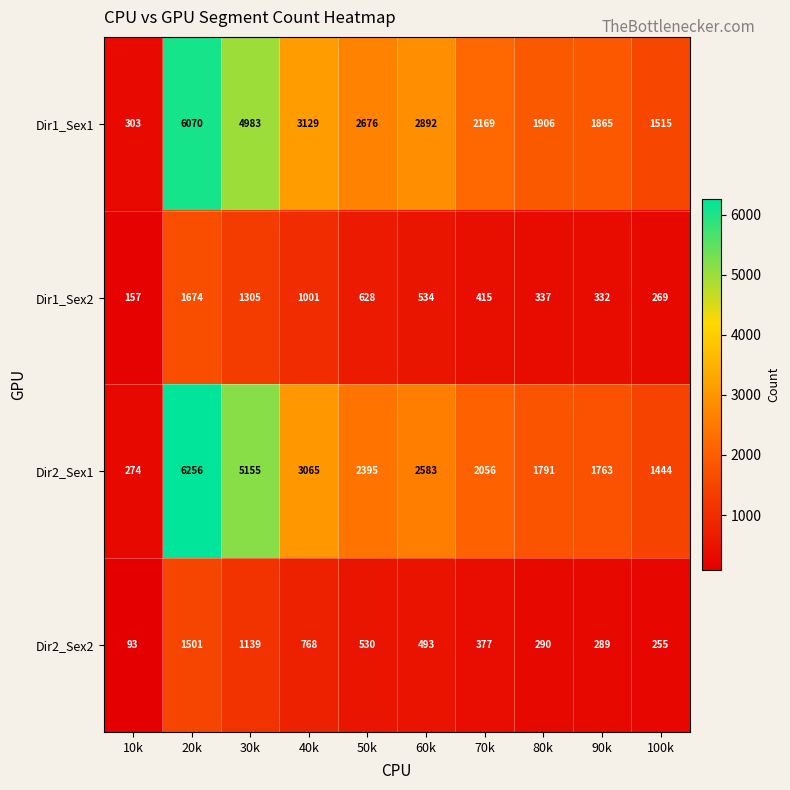

Count the number of categories in the chart.

10